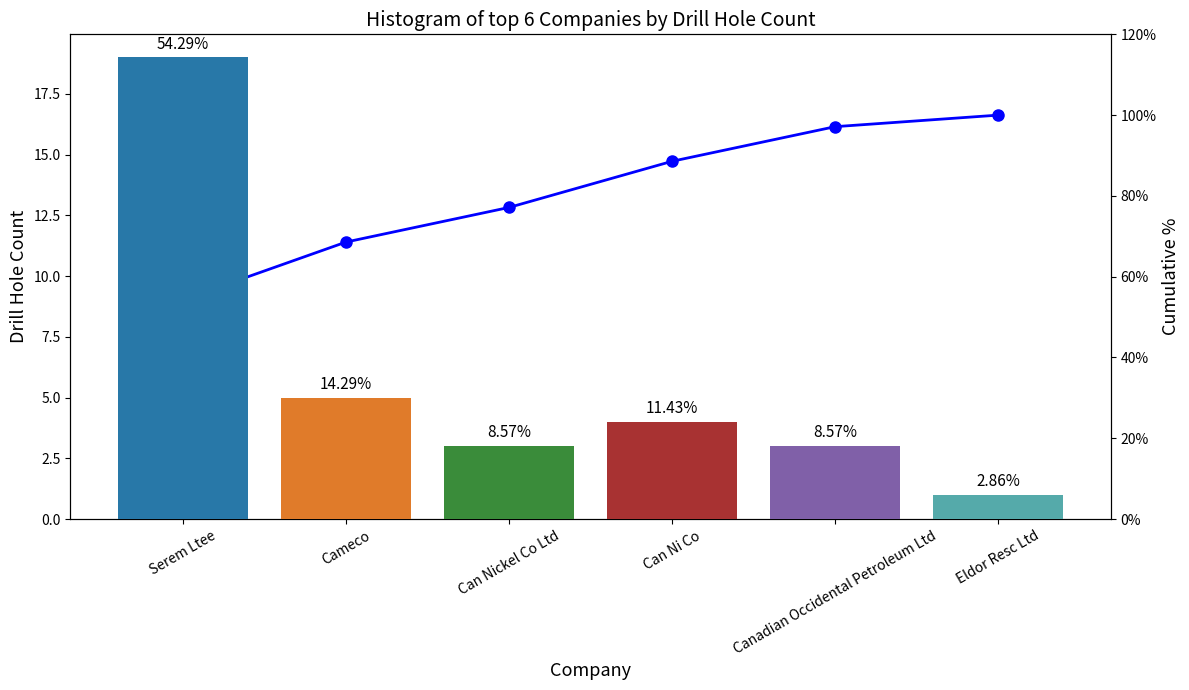

What is the difference between the second highest and minimum values in the Cumulative % series?

42.9